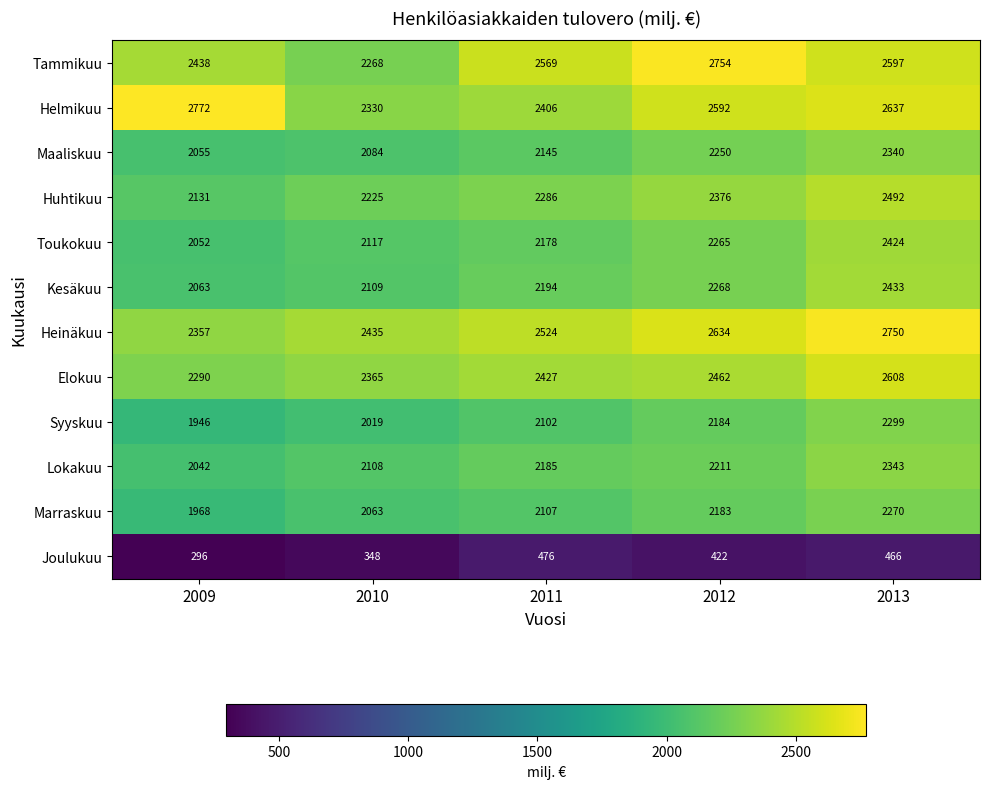

Which series has the largest range (max minus min)?

Tammikuu